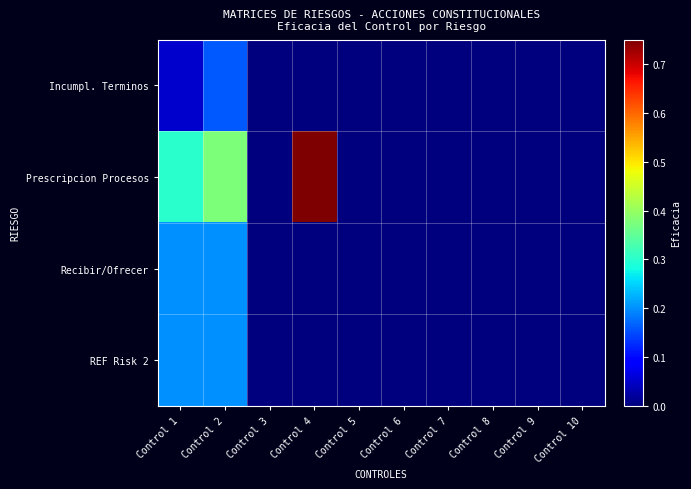

Reading left to right, extract all data points from this chart.

Incumpl. Terminos: Control 1=0.1	Control 2=0.2	Control 3=0.0	Control 4=0.0	Control 5=0.0	Control 6=0.0	Control 7=0.0	Control 8=0.0	Control 9=0.0	Control 10=0.0
Prescripcion Procesos: Control 1=0.3	Control 2=0.4	Control 3=0.0	Control 4=0.8	Control 5=0.0	Control 6=0.0	Control 7=0.0	Control 8=0.0	Control 9=0.0	Control 10=0.0
Recibir/Ofrecer: Control 1=0.2	Control 2=0.2	Control 3=0.0	Control 4=0.0	Control 5=0.0	Control 6=0.0	Control 7=0.0	Control 8=0.0	Control 9=0.0	Control 10=0.0
REF Risk 2: Control 1=0.2	Control 2=0.2	Control 3=0.0	Control 4=0.0	Control 5=0.0	Control 6=0.0	Control 7=0.0	Control 8=0.0	Control 9=0.0	Control 10=0.0